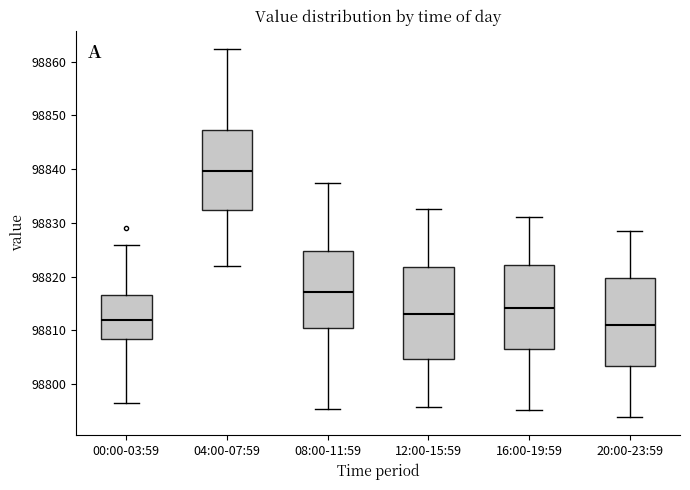

Where does the lower whisker of the box for 12:00-15:59 end on the y-axis? The values are not printed on the chart, so give them approximately, as read against the axis.

98796